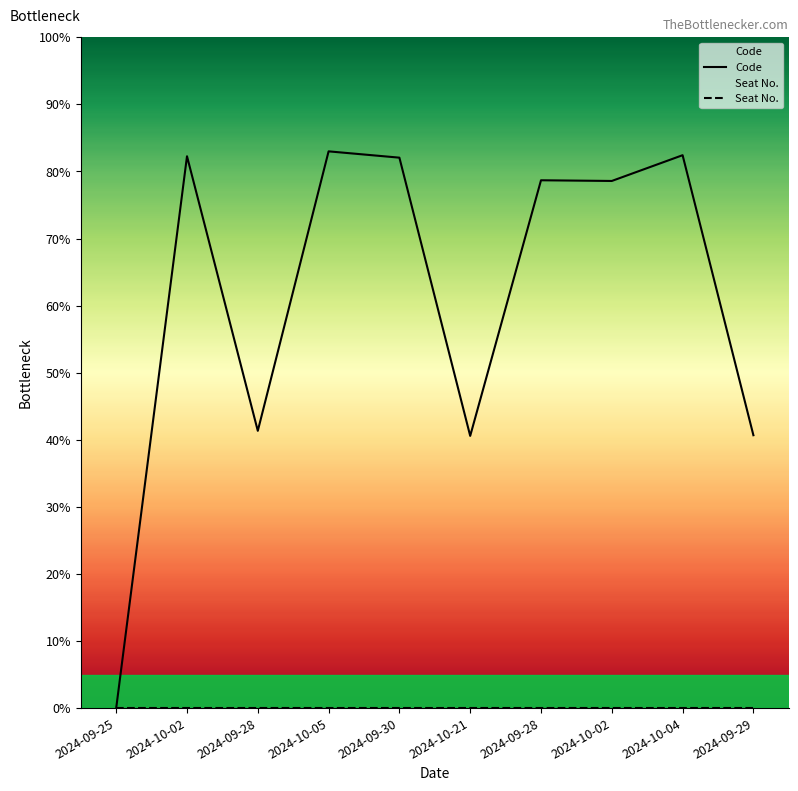

Read the Code value at 2024-09-30.

82.1